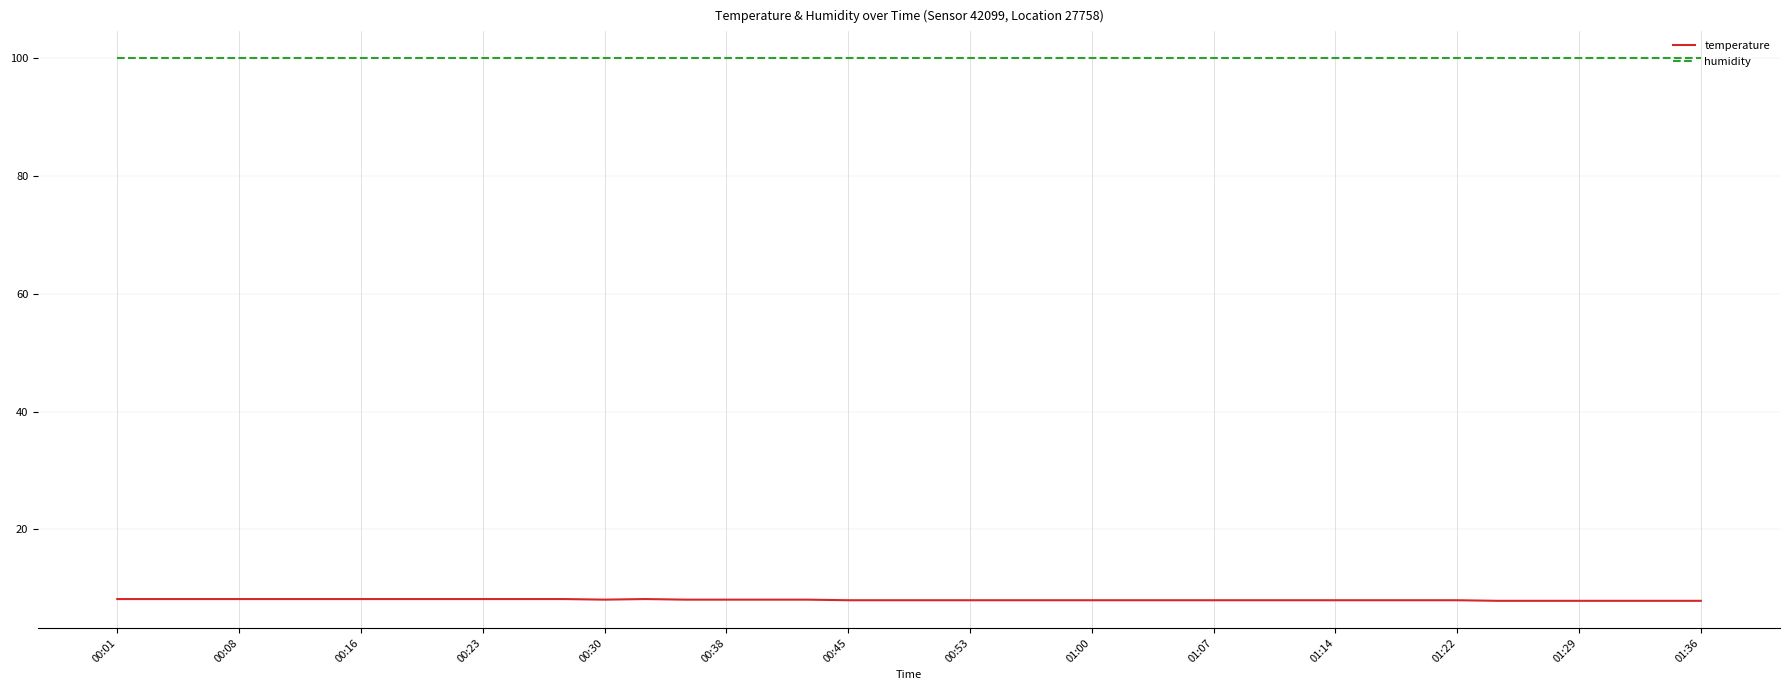

True or false: humidity and temperature cross at least once.

False